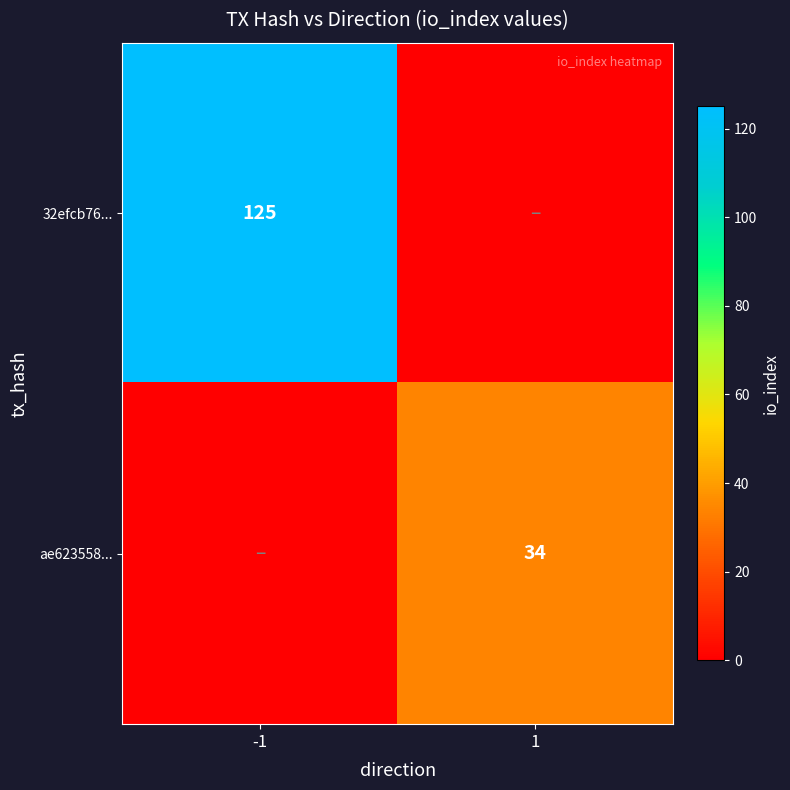

True or false: ae623558... has a value of 58 at 1.

False